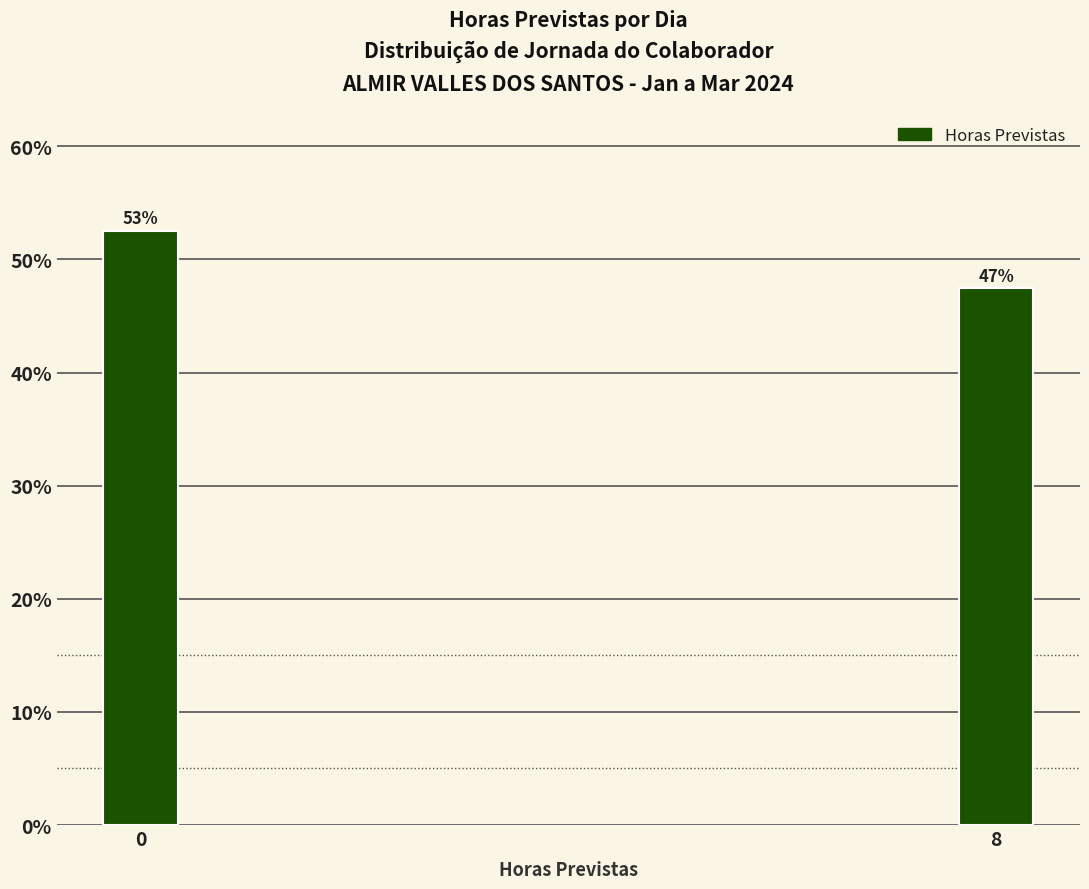

How many bars are there in total?

2